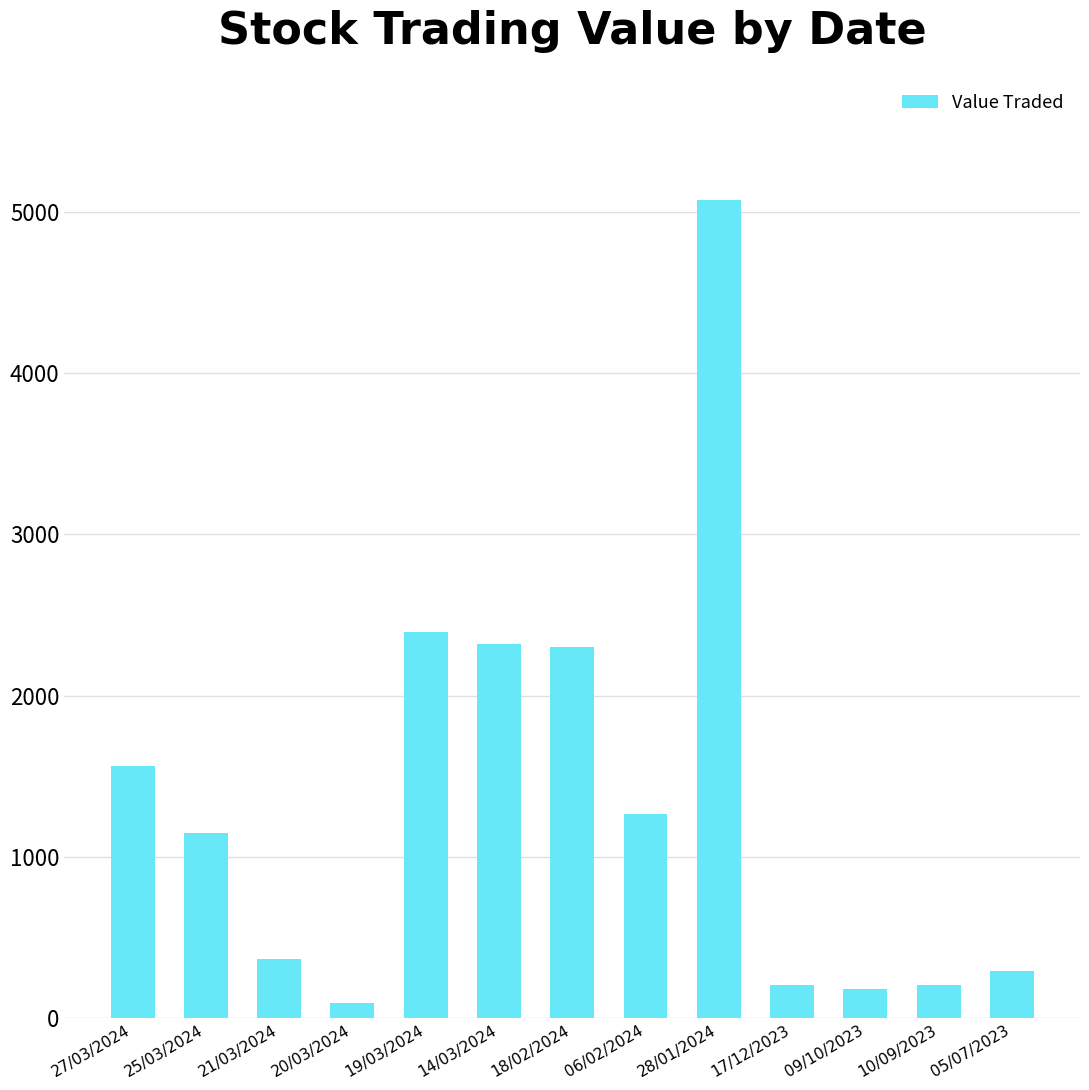

Is it true that the value at 27/03/2024 is 2643?

False